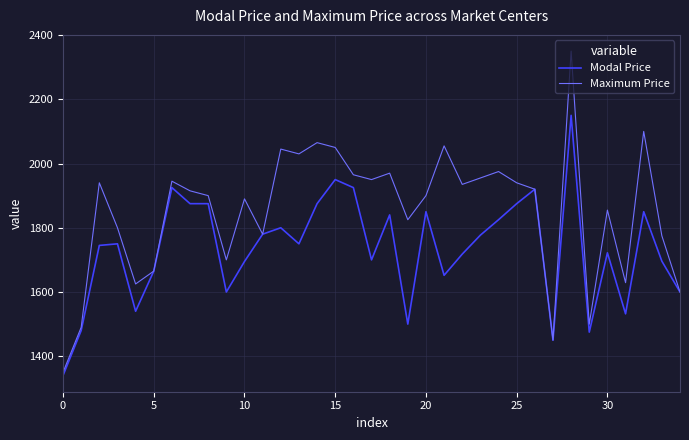

List the series in order of their overall mean, highest first.

Maximum Price, Modal Price